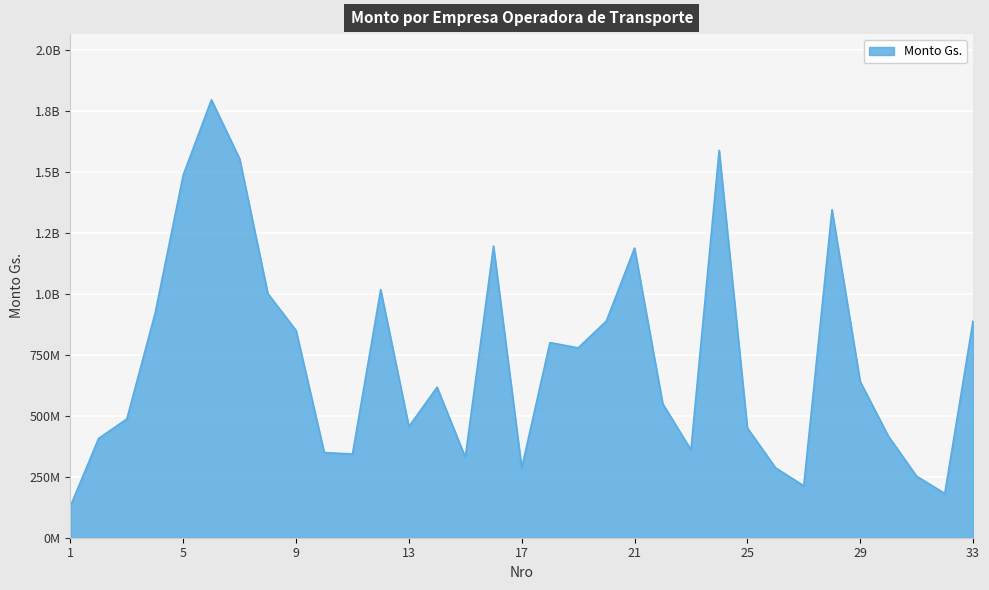

List the labels in order of value, largest first.

6, 24, 7, 5, 28, 16, 21, 12, 8, 4, 20, 33, 9, 18, 19, 29, 14, 22, 3, 13, 25, 30, 2, 23, 10, 11, 15, 26, 17, 31, 27, 32, 1